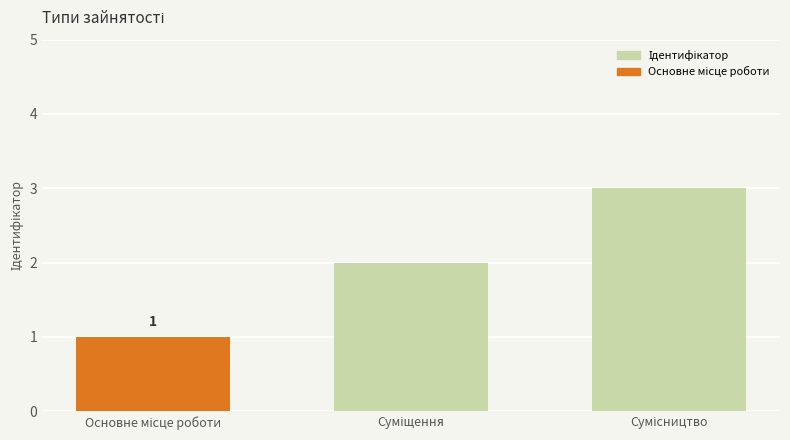

What is the minimum value shown in the chart?

1